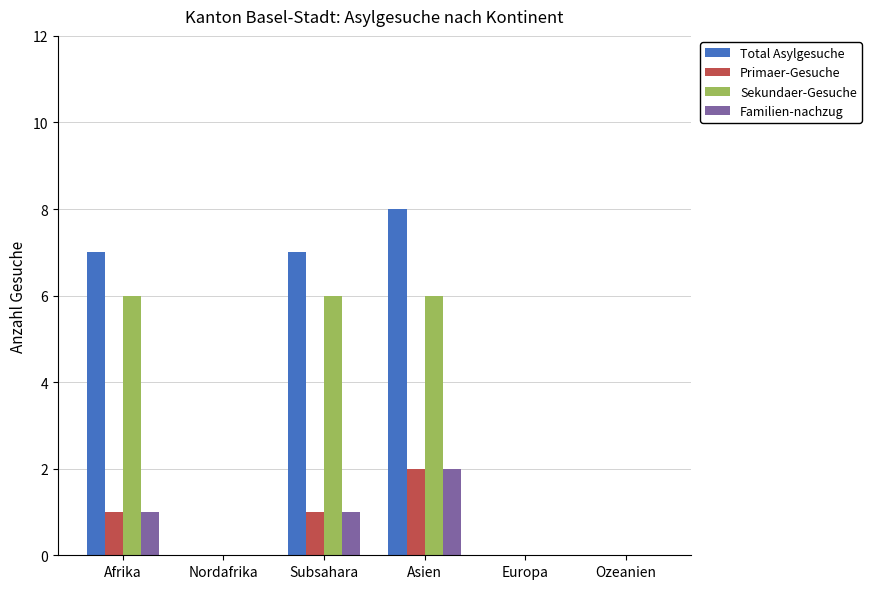

At which category is the sum across all series the highest?

Asien